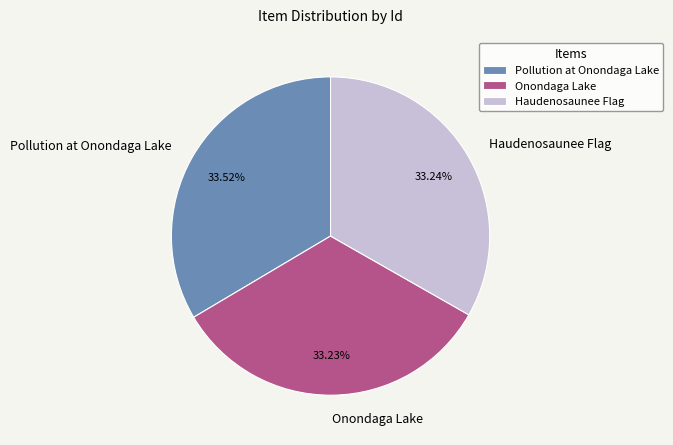

How many slices are in this pie chart?

3